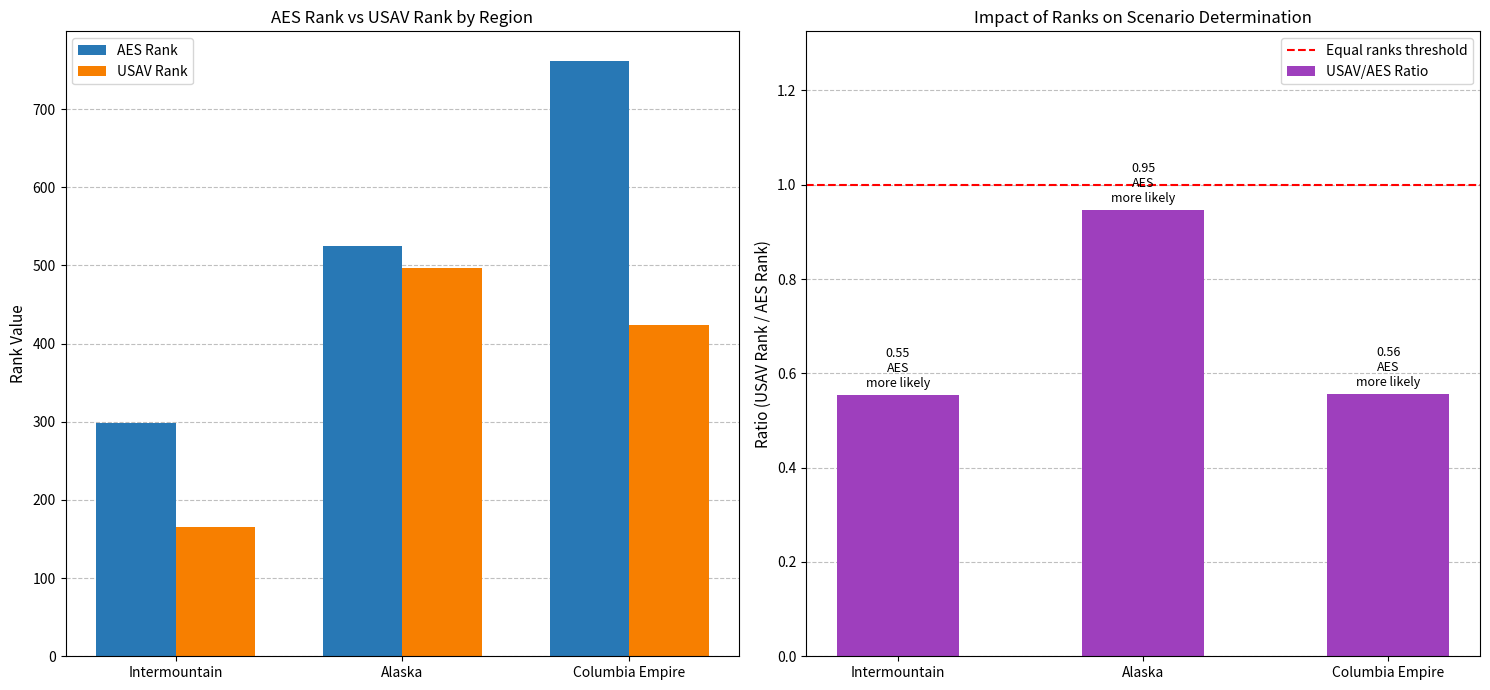

Rank the series by their maximum value, from lowest to highest.

USAV Rank, AES Rank